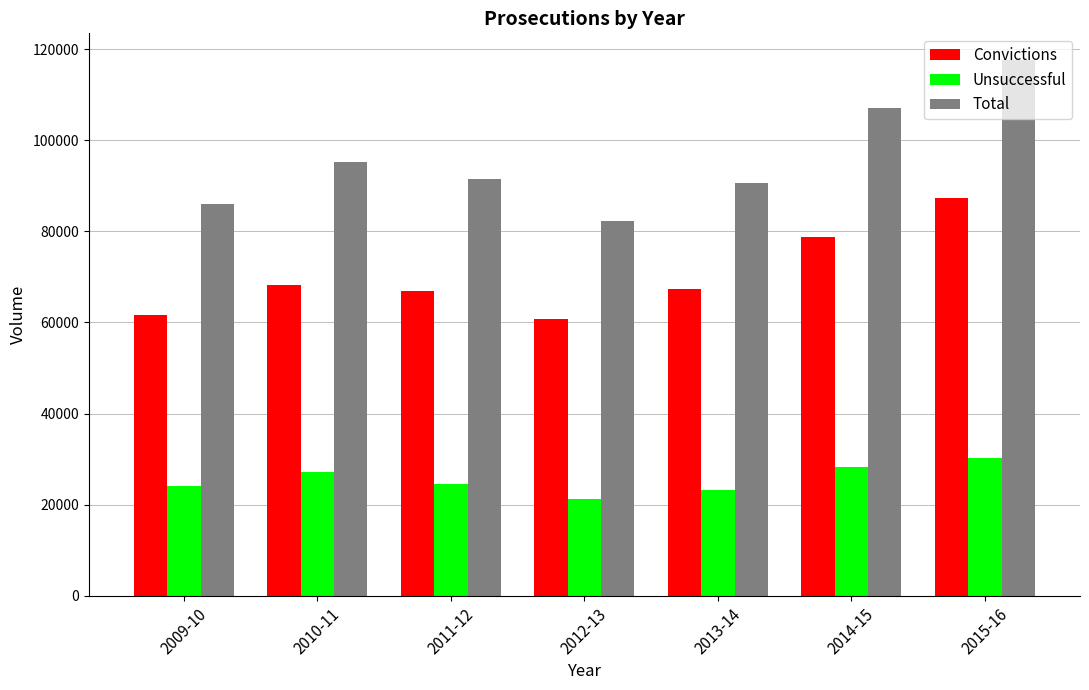

Does the chart contain stacked bars?

No